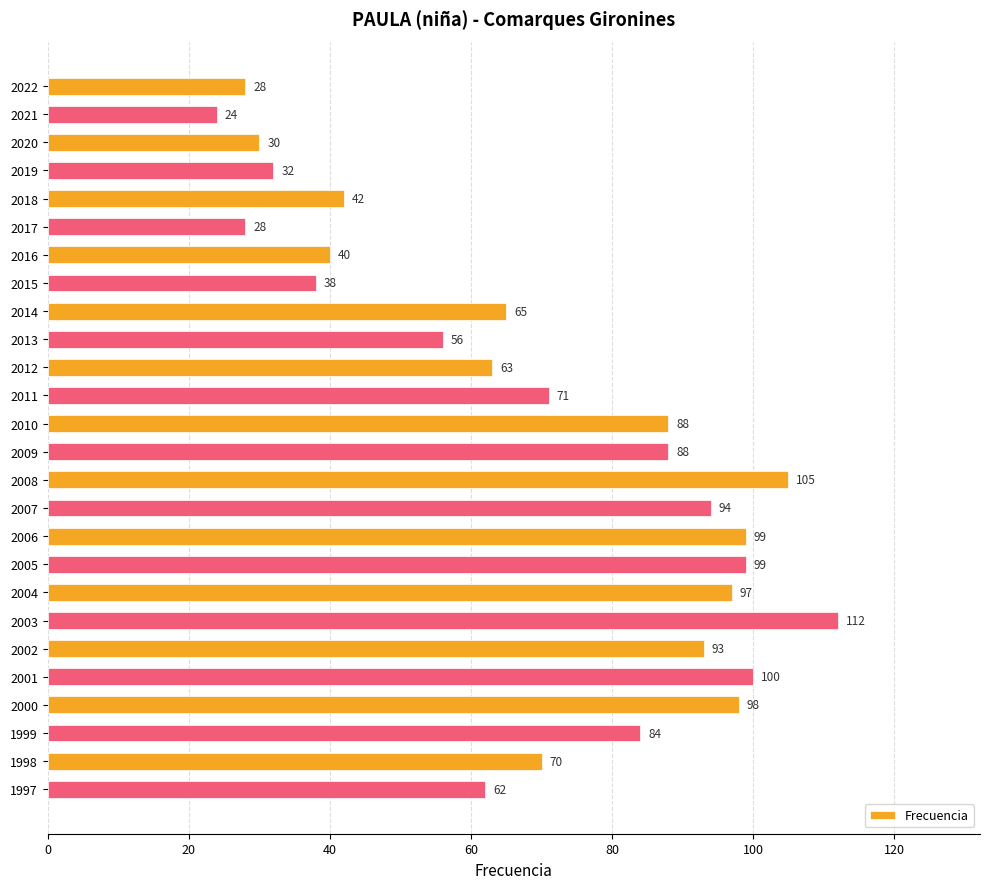

What is the value of the 13th bar from the top?

88